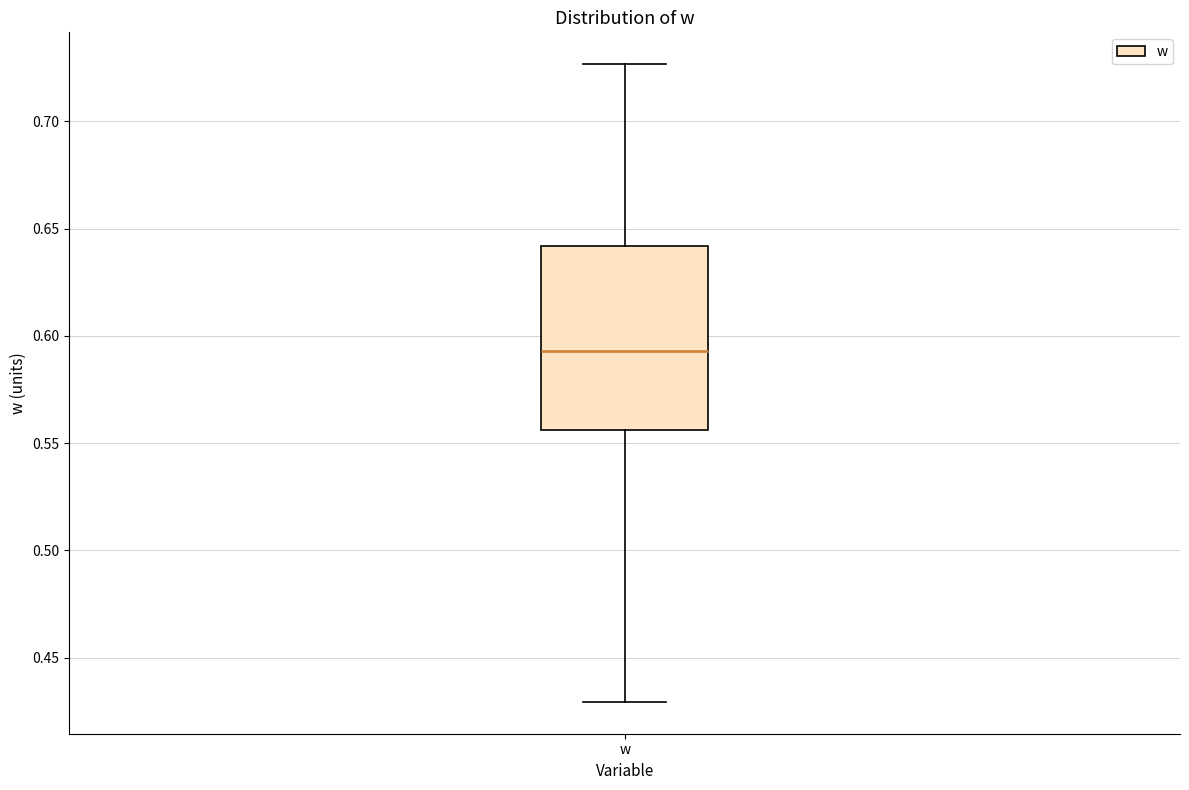

Read this box plot against the y-axis: the position of the median line, the range covered by the box, and the ends of both whiskers. The values are not printed on the chart, so give them approximately, as read against the axis.

median 0.595, box 0.555 to 0.640, whiskers 0.430 to 0.725